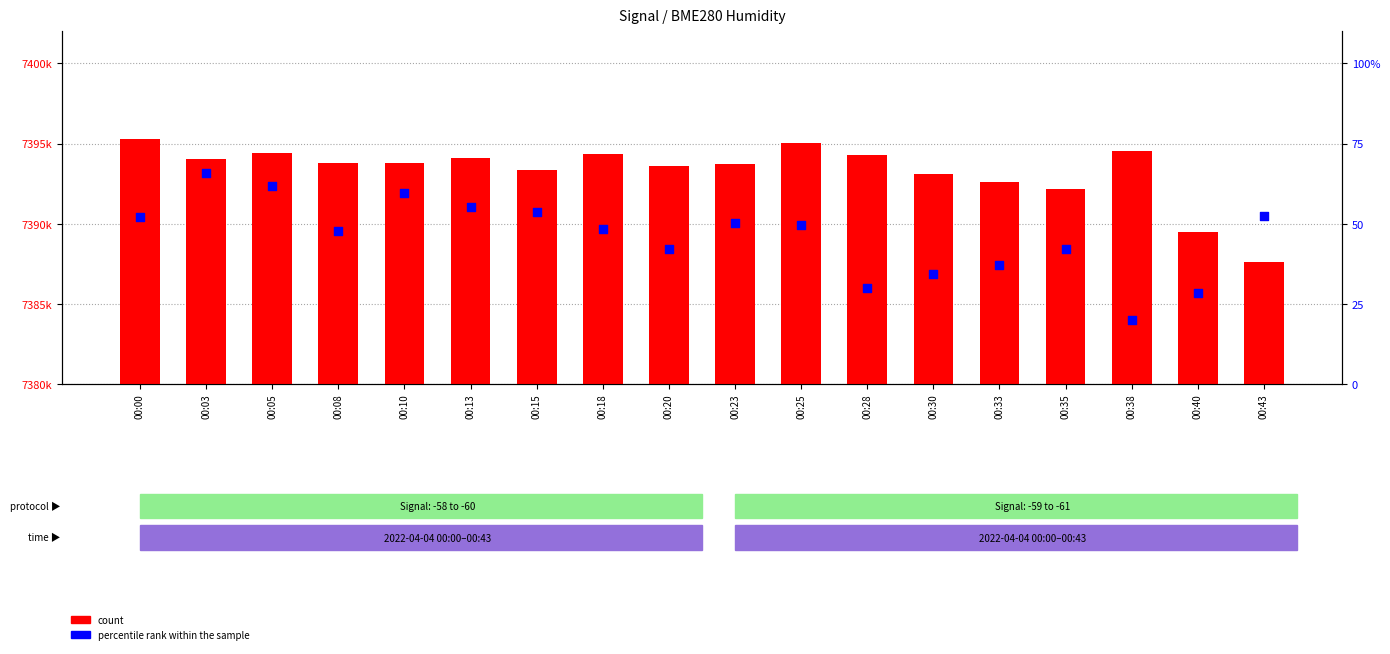

Which series has the largest Y range (max minus min)?

percentile rank within the sample